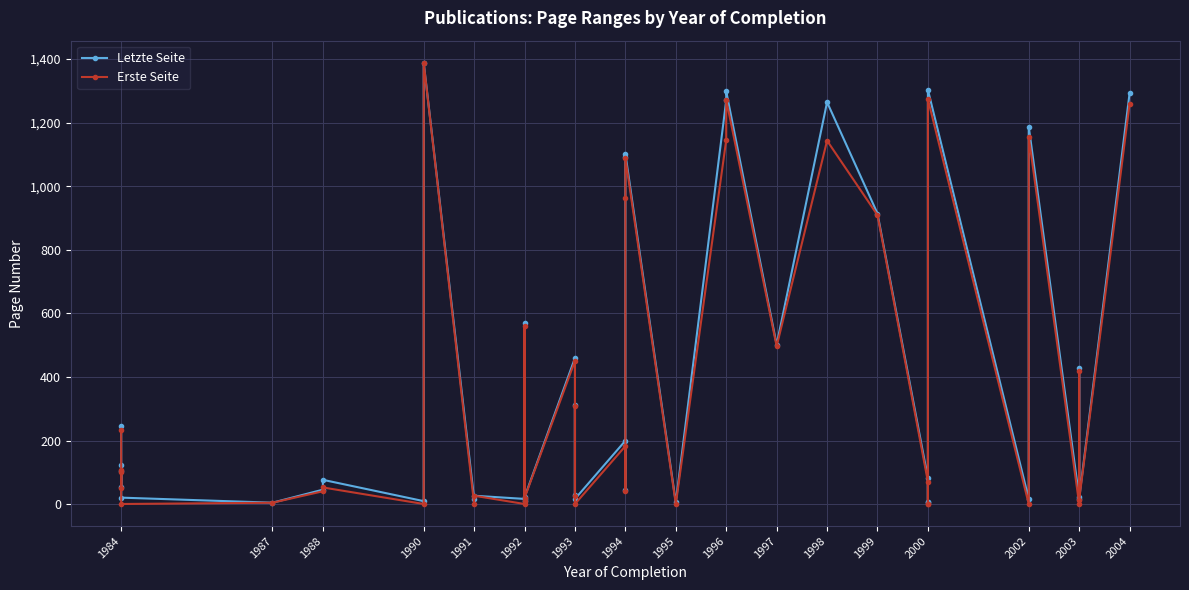

Reading left to right, what are all the values shown in this chart?

Letzte Seite: 246.0	106.0	56.0	123.0	21.0	5.1	46.0	77.0	10.0	1388.0	17.0	27.0	17.0	11.1	571.0	22.0	460.0	30.0	312.0	17.0	200.0	45.0	1092.0	1102.0	6.0	1270.0	1298.0	502.0	1264.0	914.0	82.0	6.0	8.0	1303.0	17.0	1187.0	23.0	427.0	18.0	1292.0
Erste Seite: 235.0	101.0	52.0	107.0	1.0	5.0	41.0	53.0	1.0	1387.0	1.0	27.0	1.0	11.1	562.0	20.0	451.0	25.0	309.0	1.0	183.0	41.0	962.0	1089.0	1.0	1145.0	1271.0	497.0	1143.0	909.0	71.0	1.0	1.0	1273.0	1.0	1155.0	1.0	419.0	14.0	1259.0